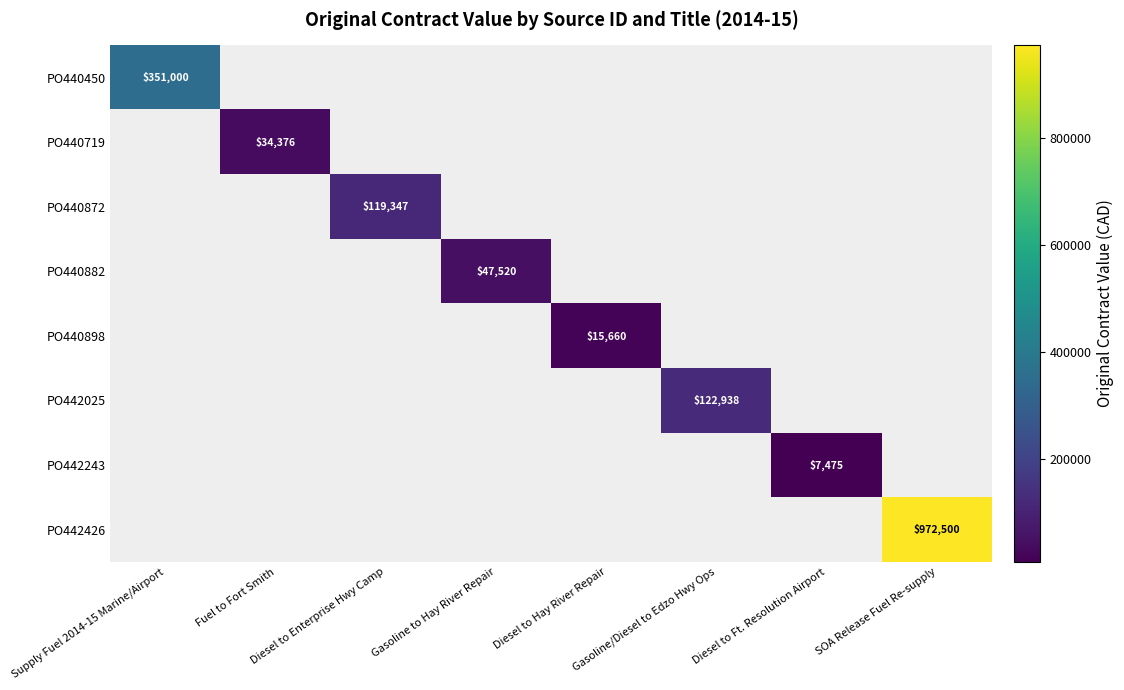

What is the greatest value displayed?

972500.0